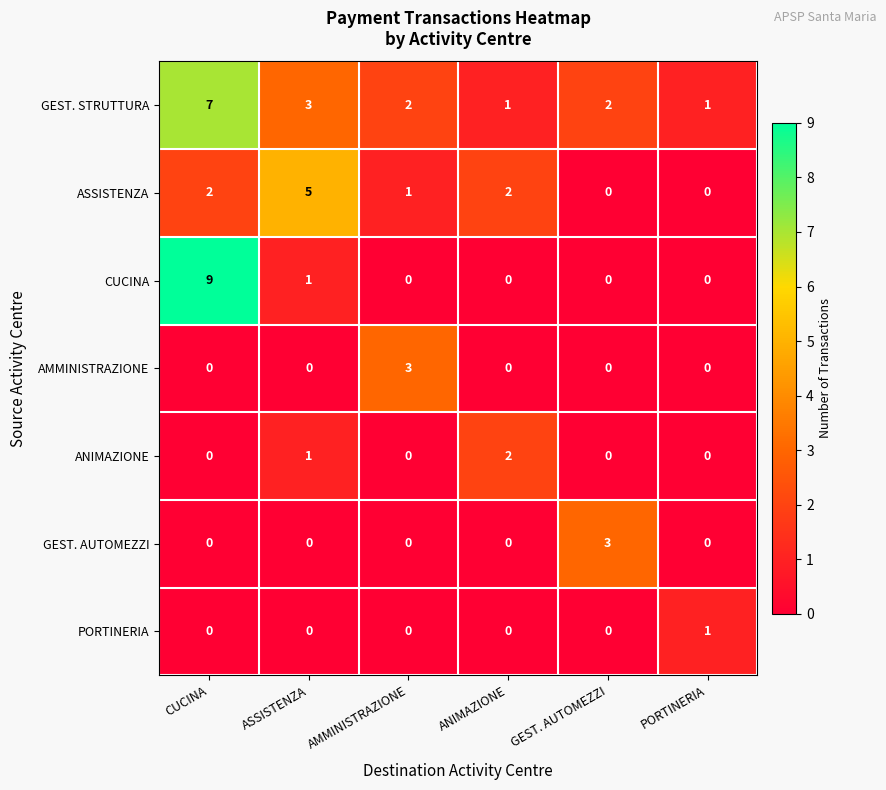

Is the value of GEST. STRUTTURA at ANIMAZIONE greater than the value of AMMINISTRAZIONE at ASSISTENZA?

Yes